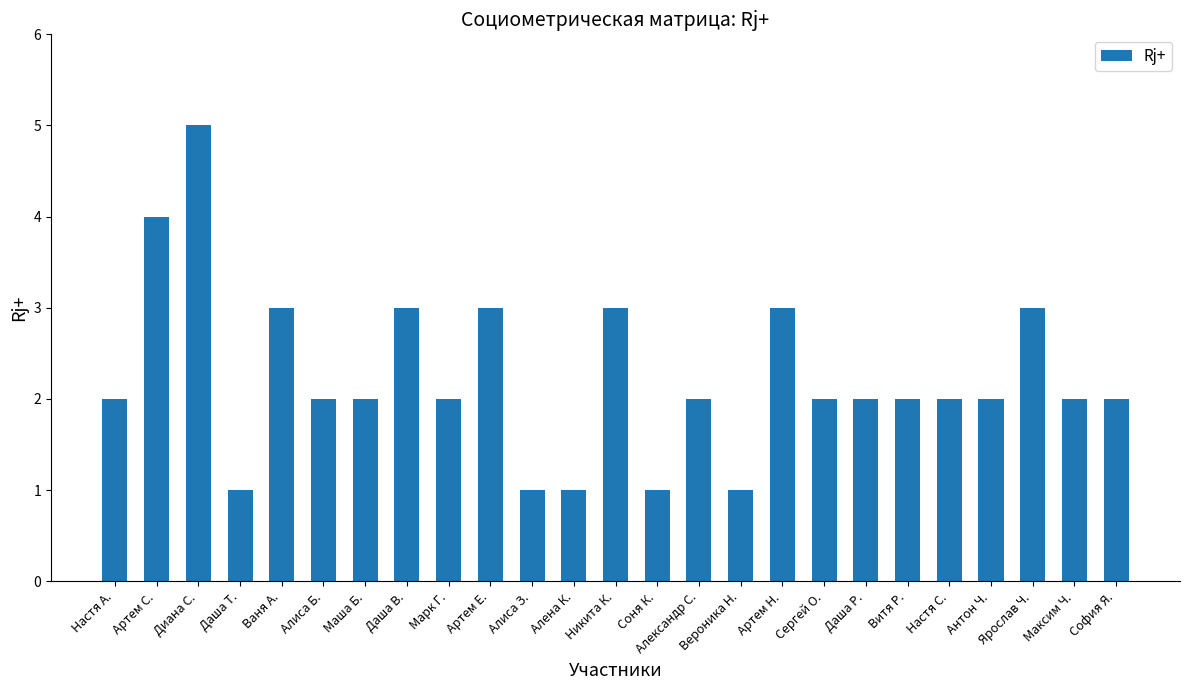

What is the approximate value at Никита К.?

3